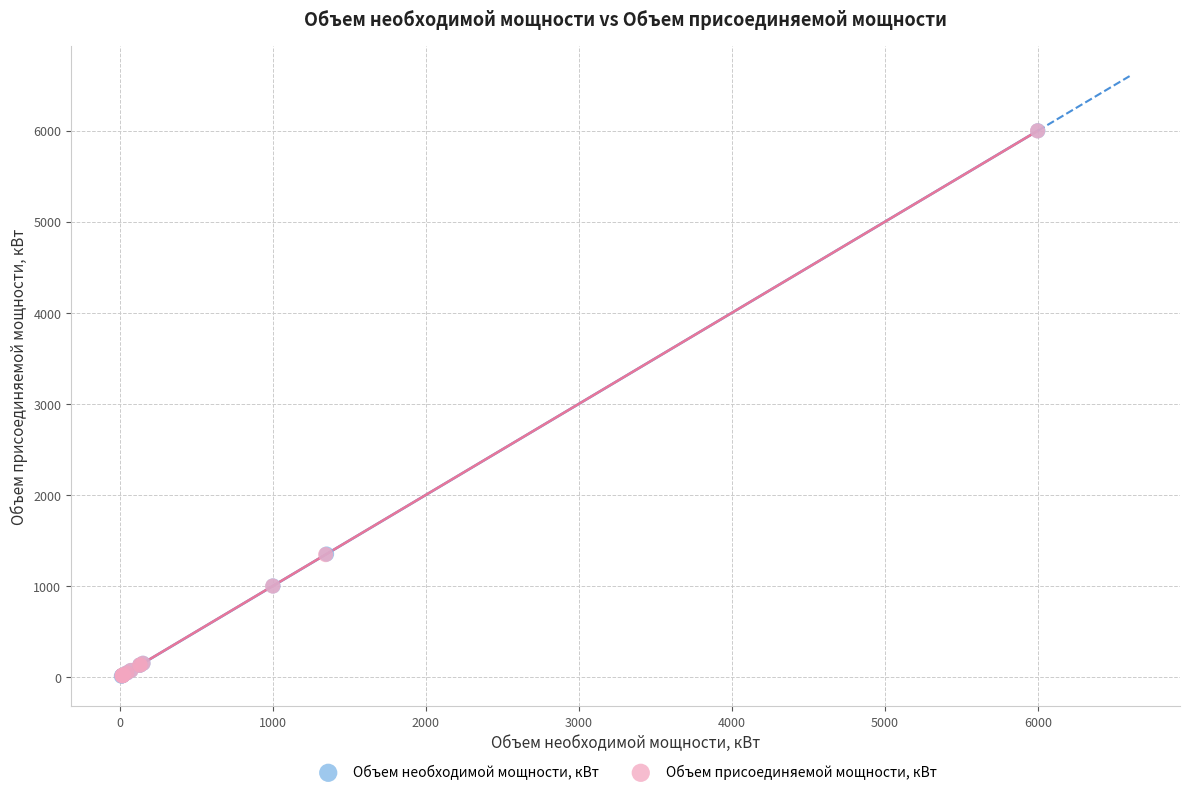

Which series has the widest spread of Y values?

Объем необходимой мощности, кВт